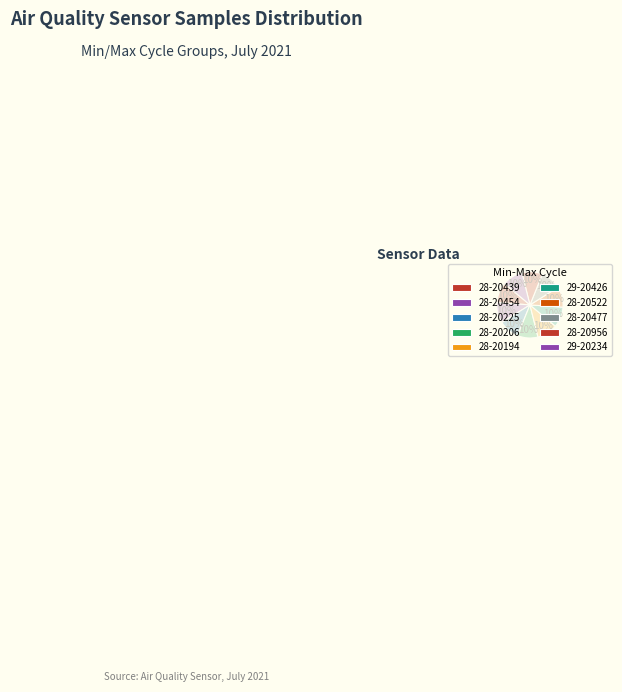

Does any single category account for the majority?

No